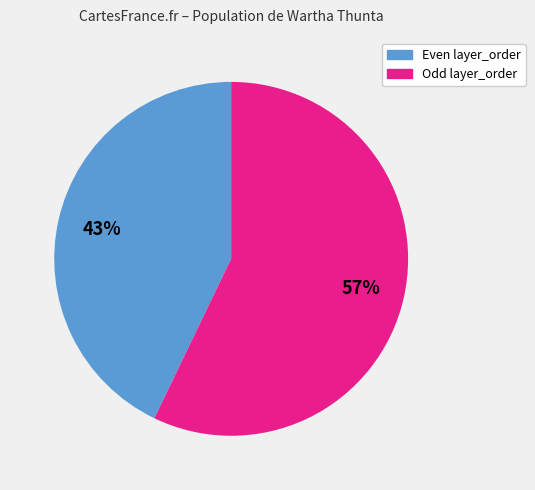

Which category has the smallest portion of the pie?

Even layer_order